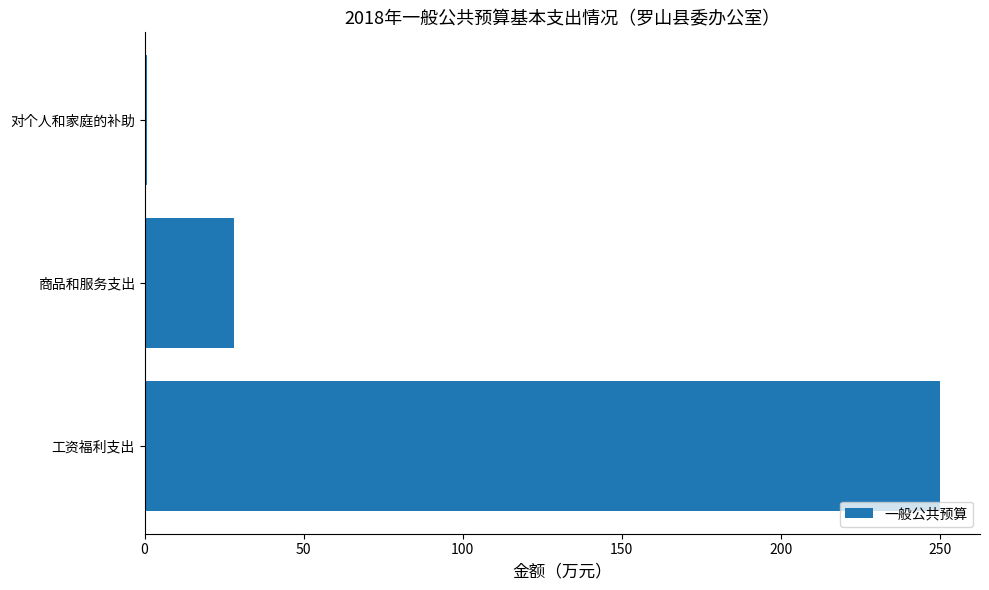

Is it true that the value at 工资福利支出 is 128.4?

False